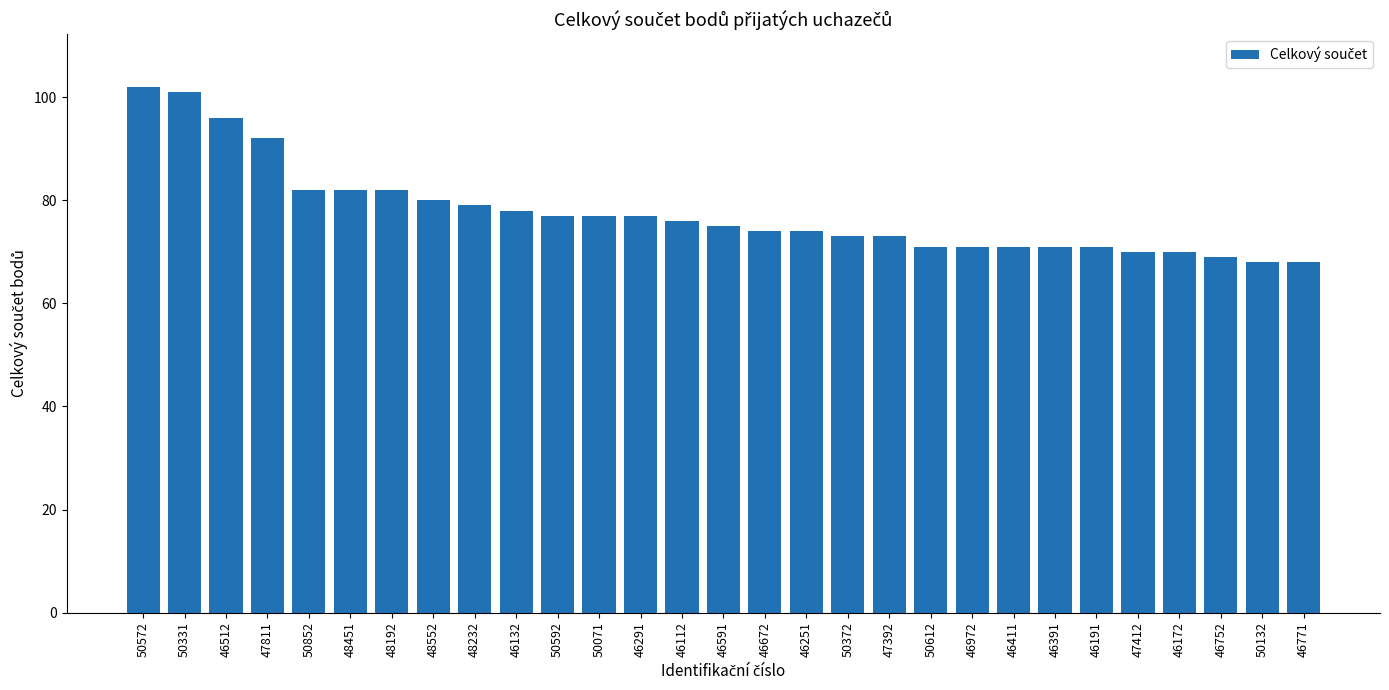

True or false: the data shows 138 at 50592.

False